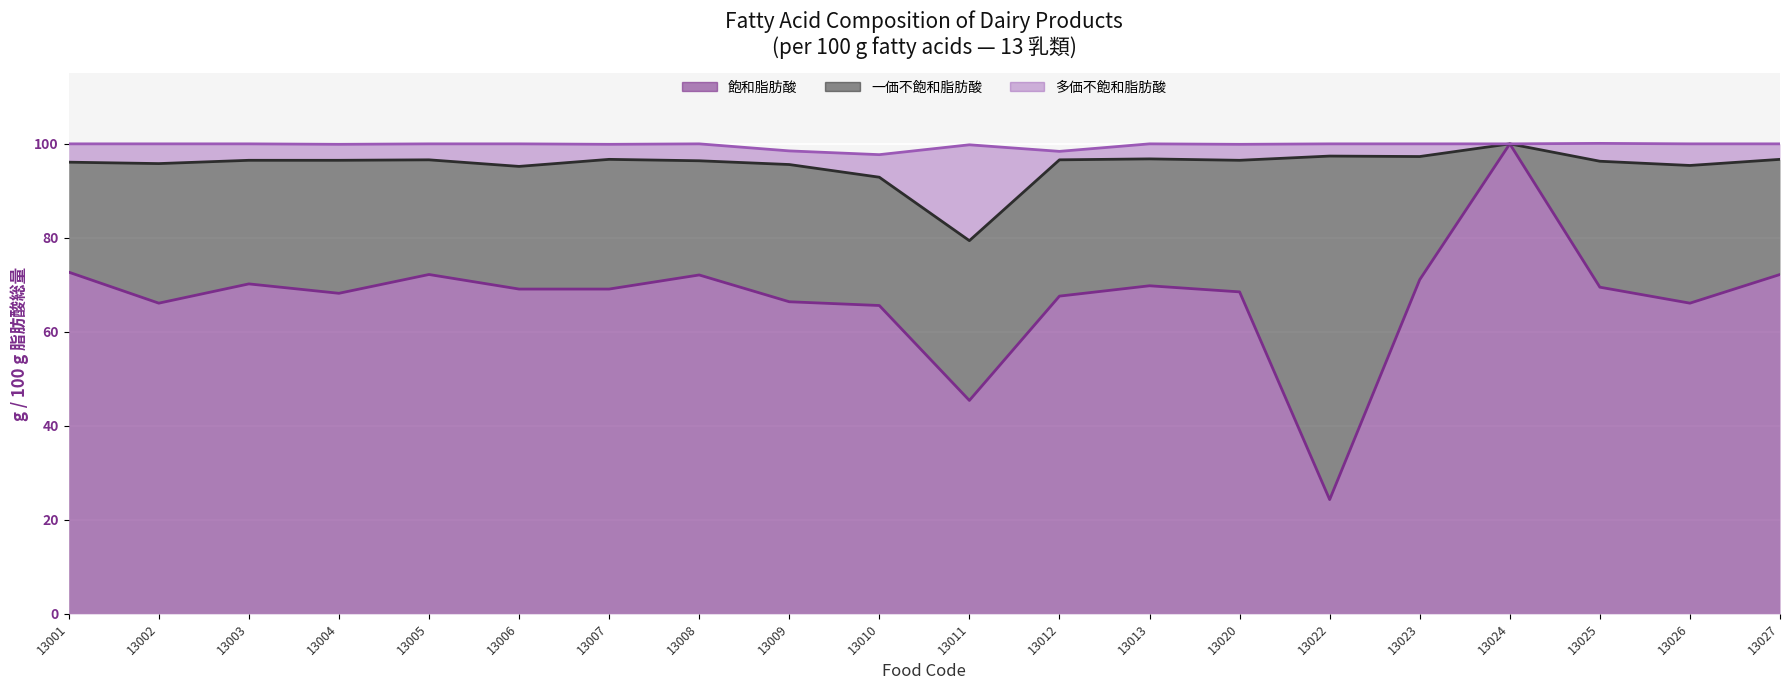

The value of 飽和脂肪酸 at 13003 is 104.6. True or false?

False